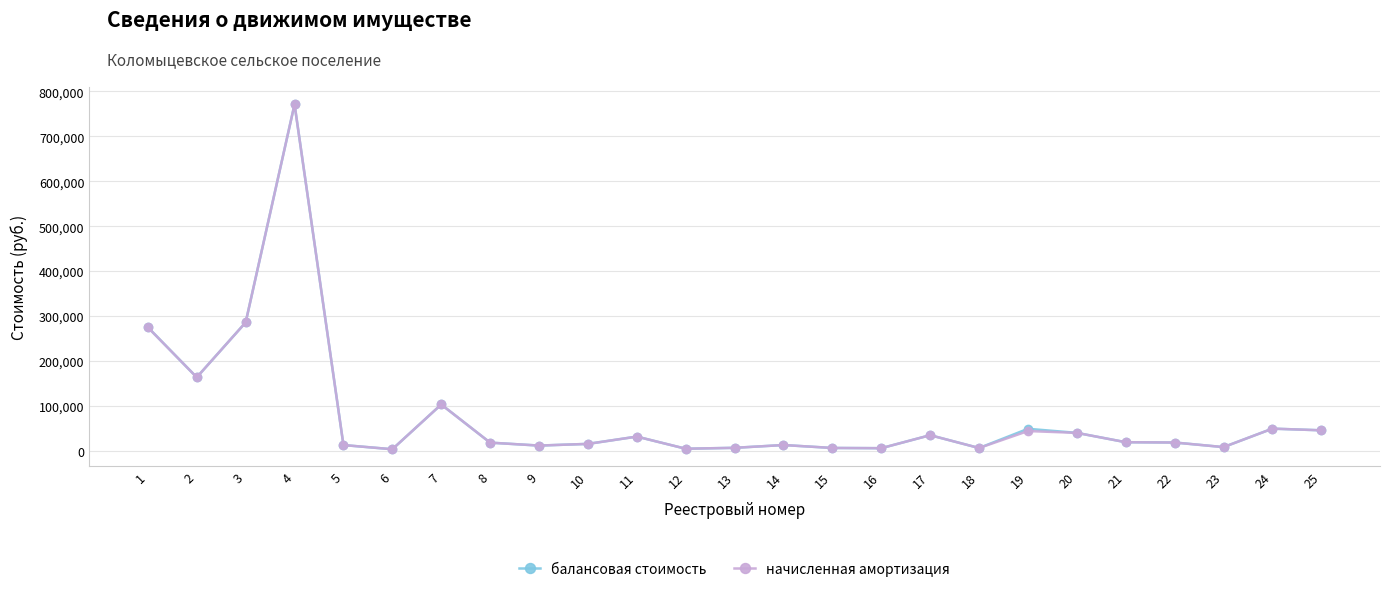

What is the greatest value displayed?

771000.0